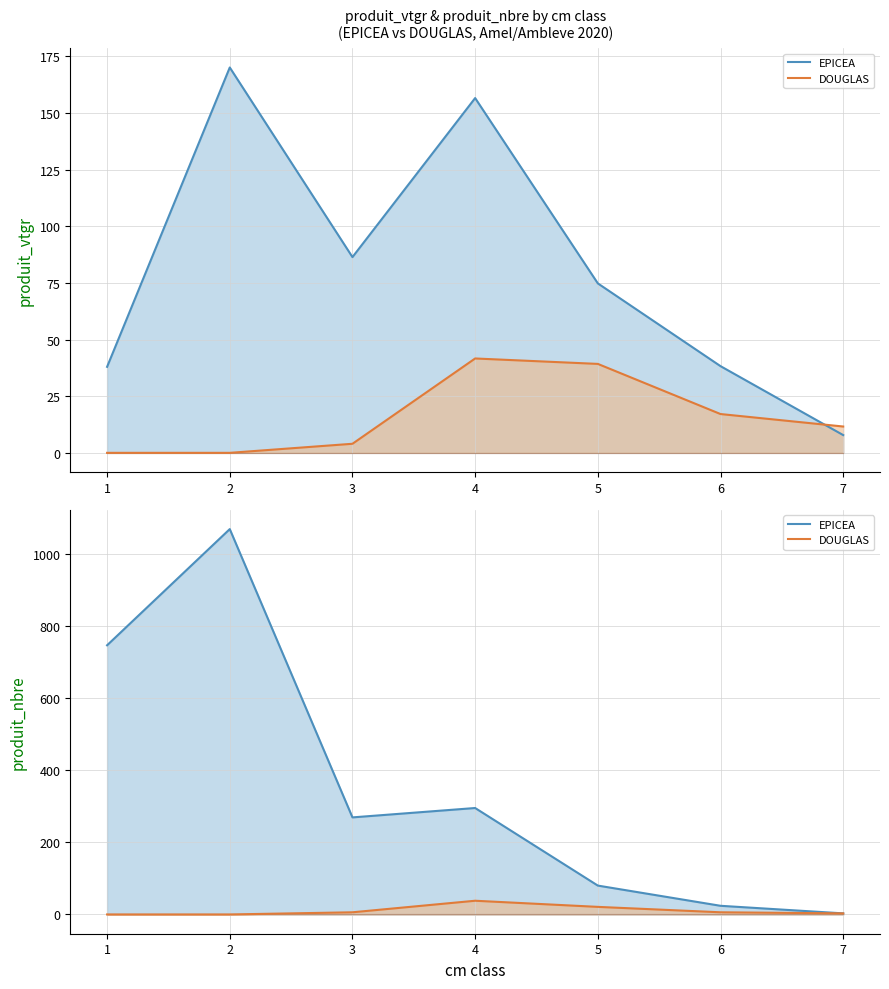

What is the difference between the maximum and minimum values in the DOUGLAS series?

38